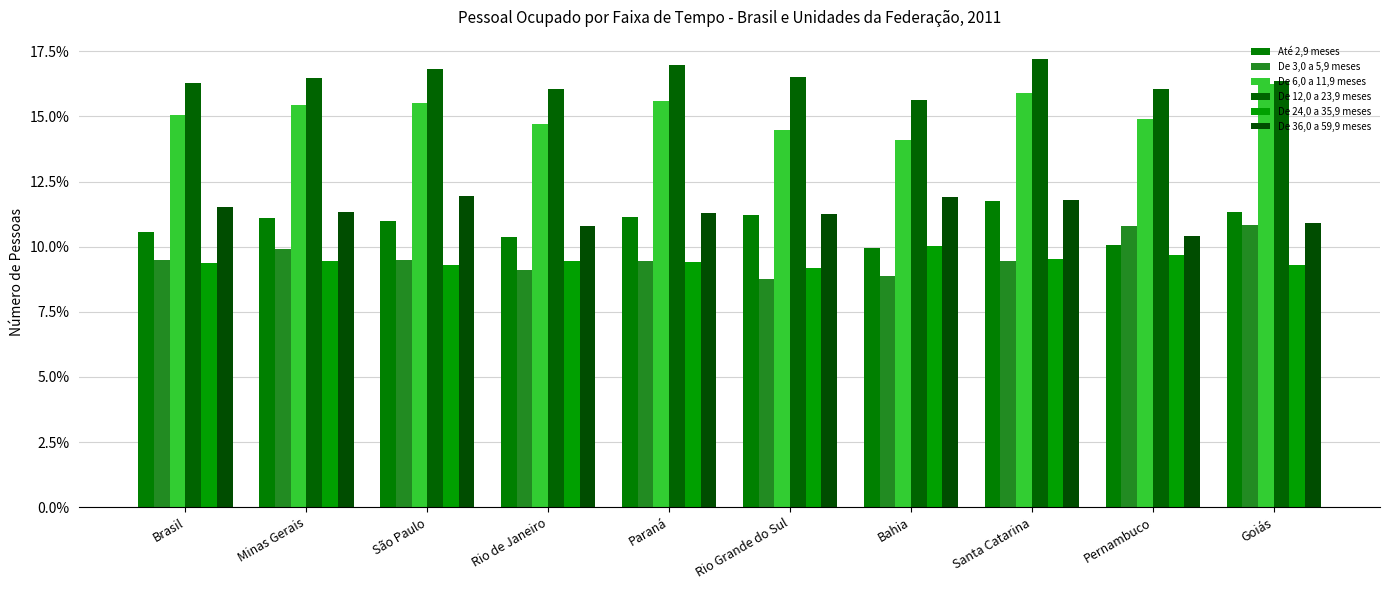

What is the lowest value of the Até 2,9 meses series?

9.9